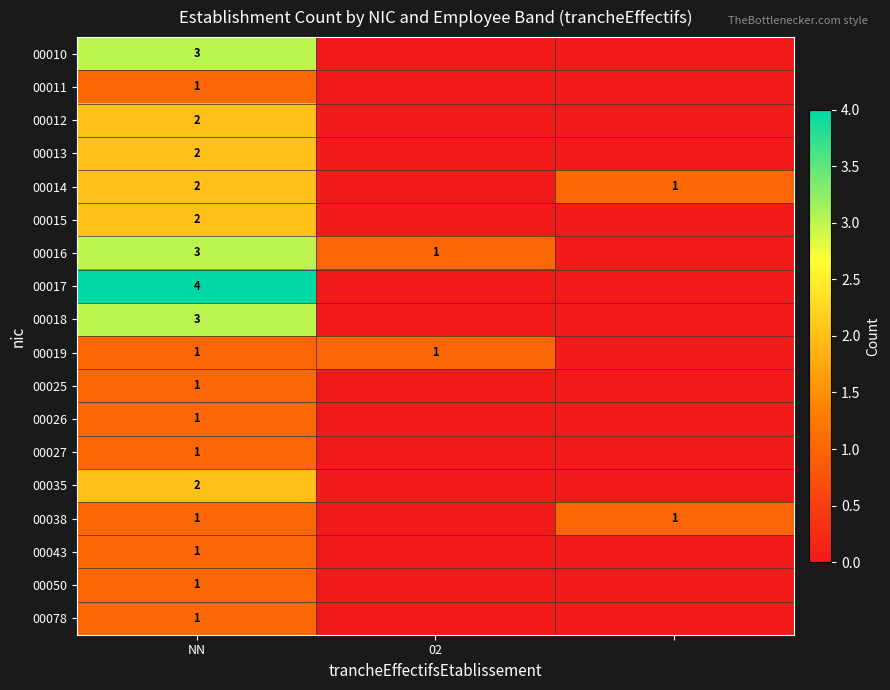

Is it true that 00017 equals 4 at NN?

True